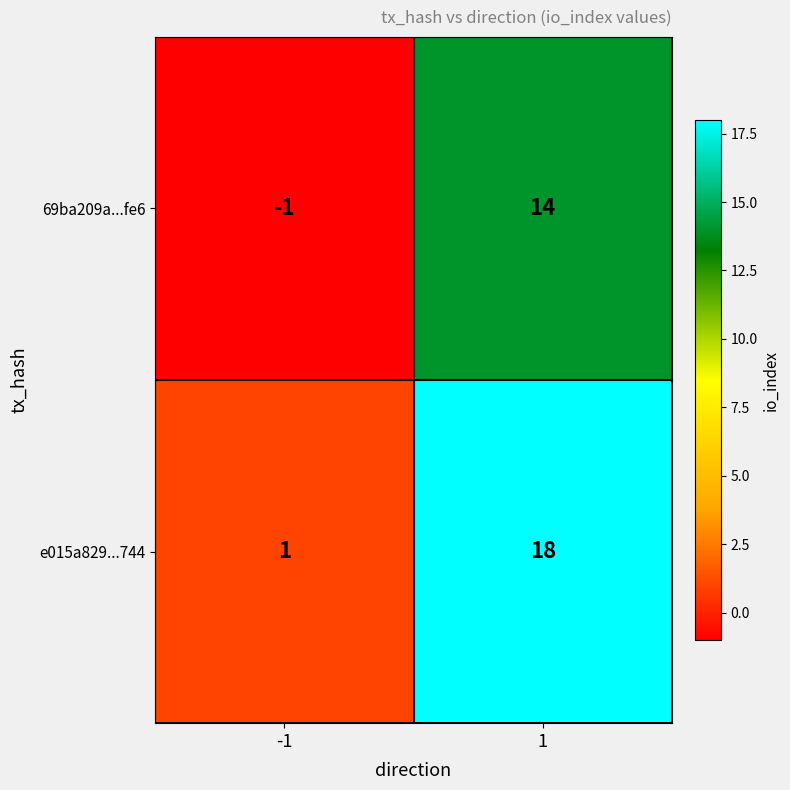

What is the average value of the e015a829...744 series?

10